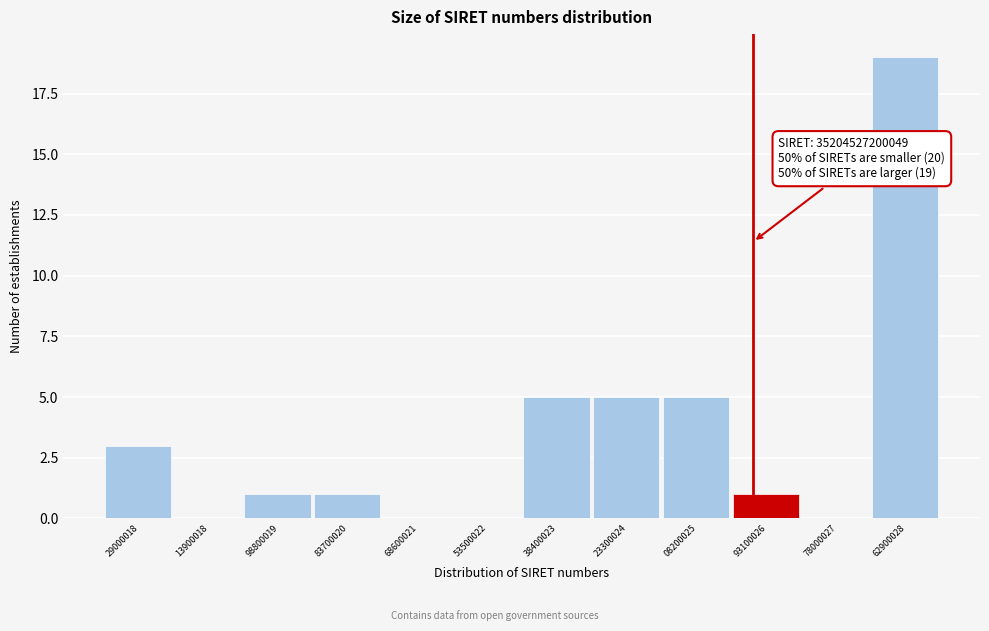

Reading left to right, list all the values displayed in this chart.

29000018=3	13900018=0	98800019=1	83700020=1	68600021=0	53500022=0	38400023=5	23300024=5	08200025=5	93100026=1	78000027=0	62900028=19